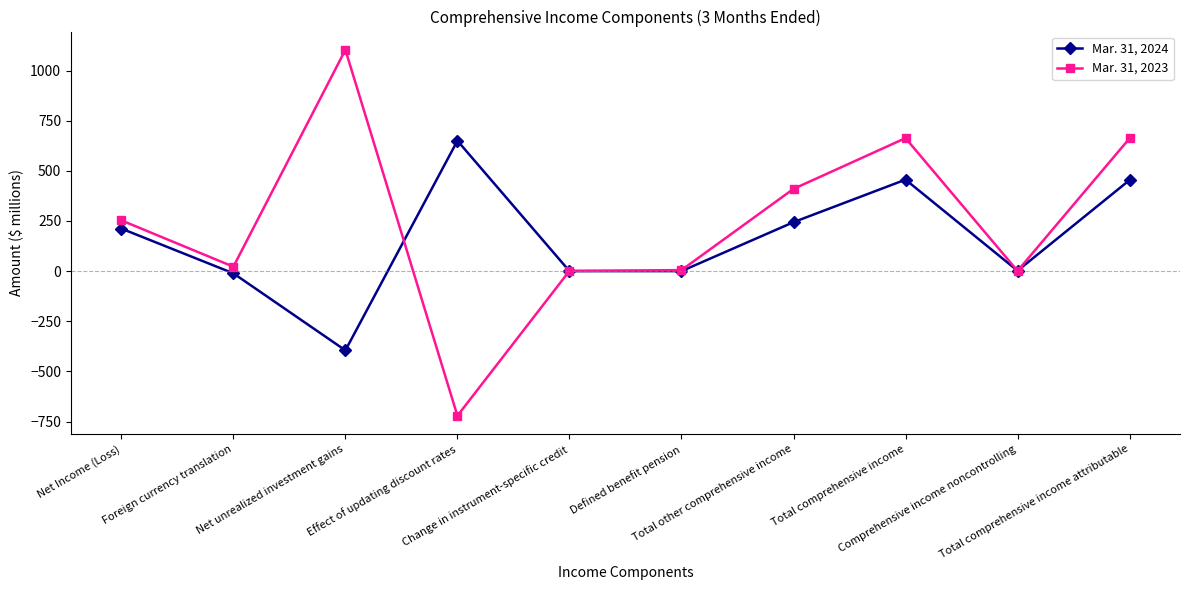

What is the difference between the Mar. 31, 2023 values at Foreign currency translation and Change in instrument-specific credit?

21